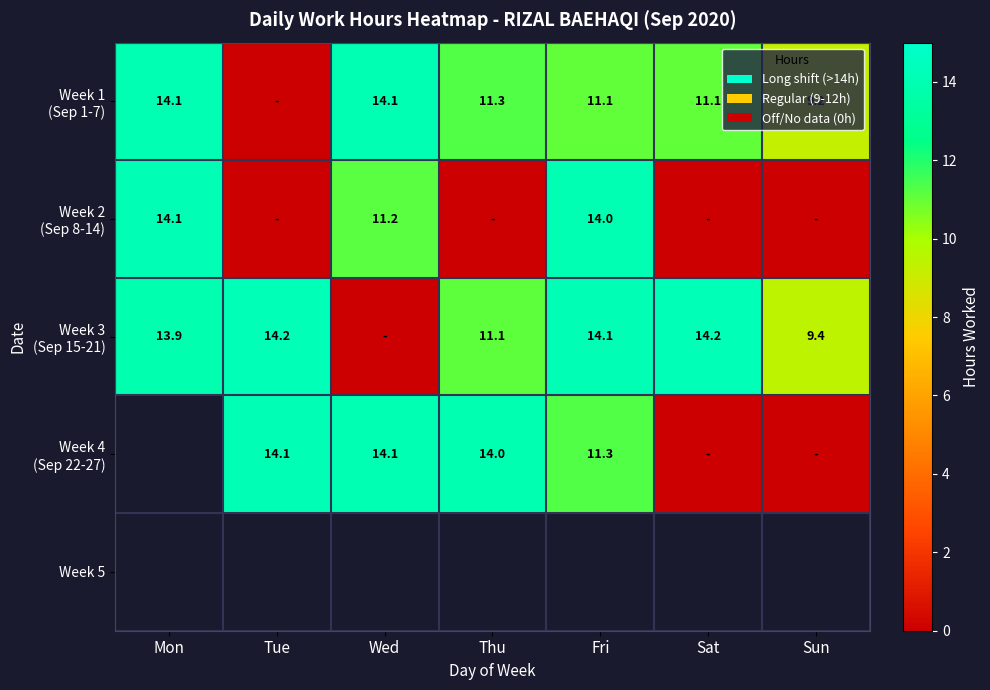

Where is Week 2 (Sep 8-14) nearest to the value 7?

Wed